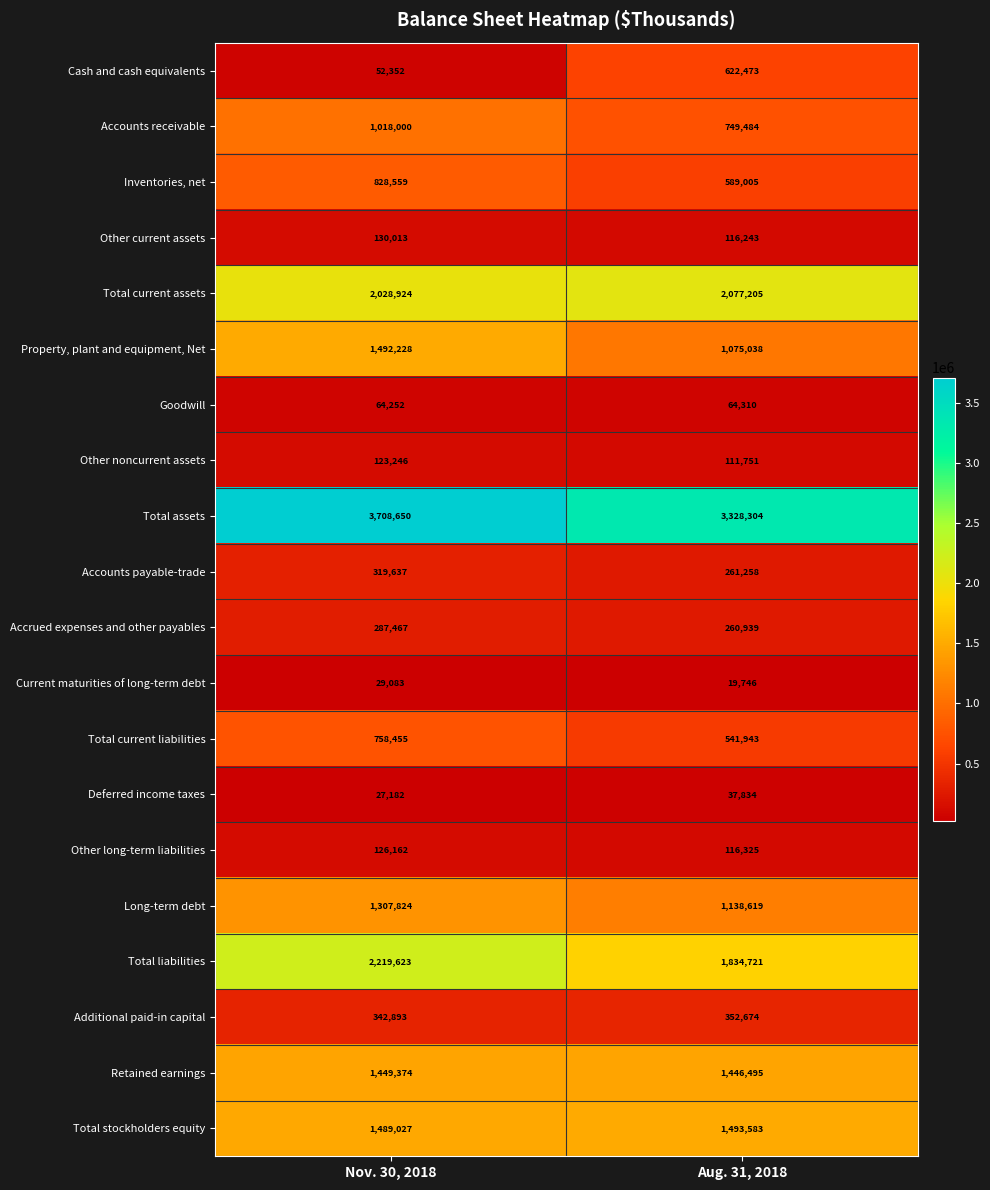

What is the difference between the maximum and minimum values in the Additional paid-in capital series?

9781